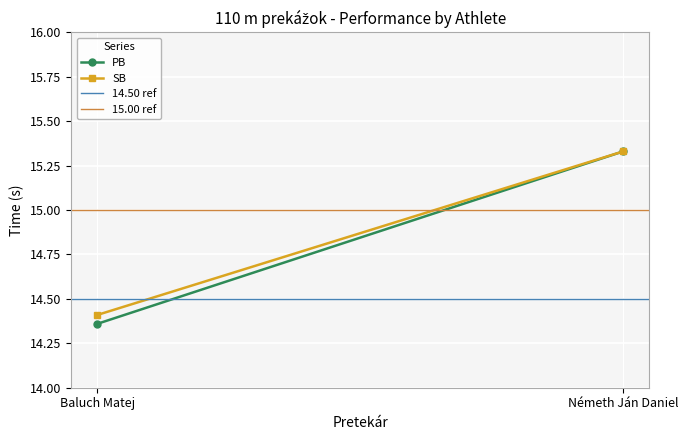

Reading left to right, extract all data points from this chart.

PB: Baluch Matej=14.4	Németh Ján Daniel=15.3
SB: Baluch Matej=14.4	Németh Ján Daniel=15.3
14.50 ref: Baluch Matej=14.5	Németh Ján Daniel=14.5
15.00 ref: Baluch Matej=15.0	Németh Ján Daniel=15.0